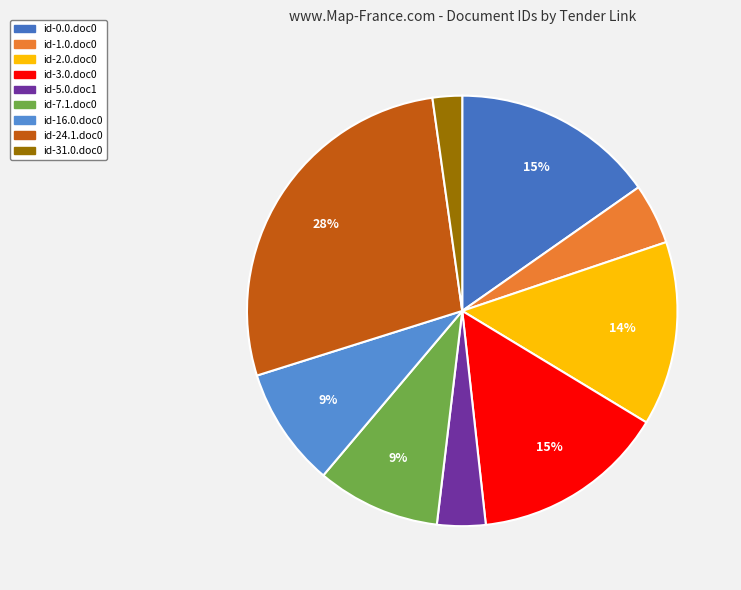

To the nearest percent, what is the difference between the largest and smallest slice percentages?

25%